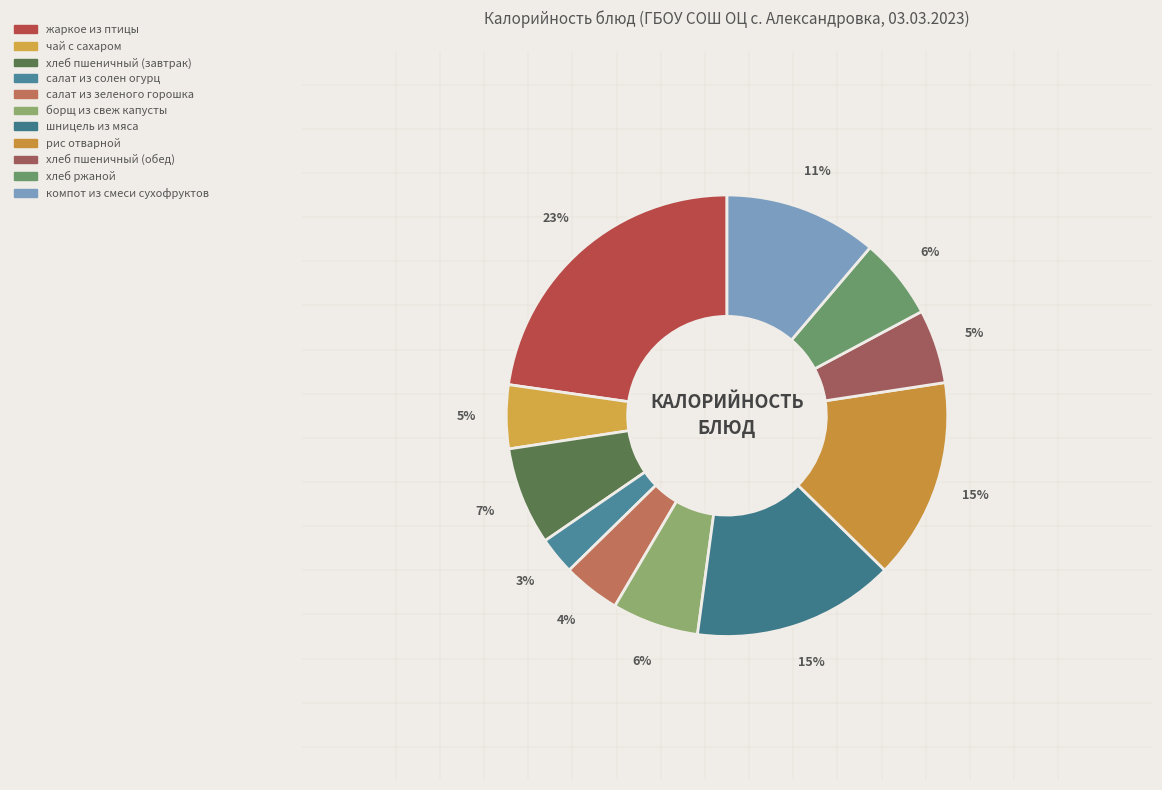

To the nearest percent, what is the average slice percentage?

9%